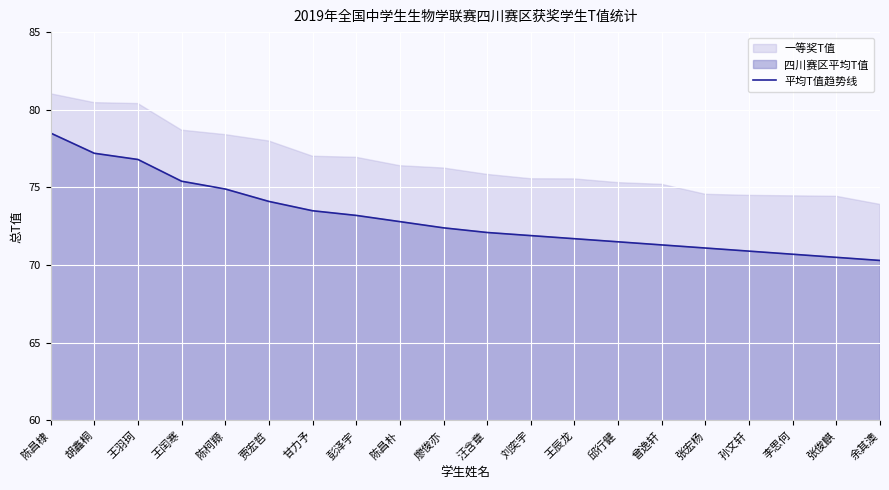

Rank the categories by value from lowest to highest.

余其澳, 张俊麒, 李思何, 孙文轩, 张宏杨, 曾逸轩, 邱行健, 王辰龙, 刘奕宇, 汪含章, 廖俊亦, 陈昌朴, 彭泽宇, 甘力予, 贾宏哲, 陈柯羱, 王闰寒, 王羽珂, 胡鑫桐, 陈昌棣